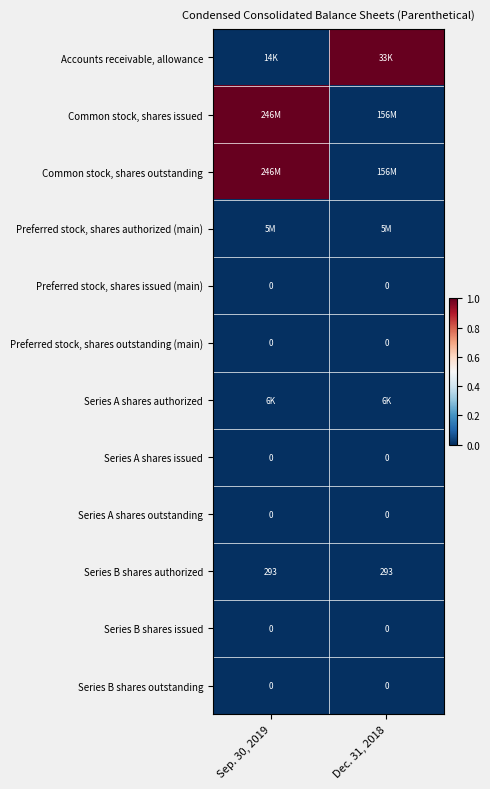

What is the average value of the Series B shares authorized series?

293